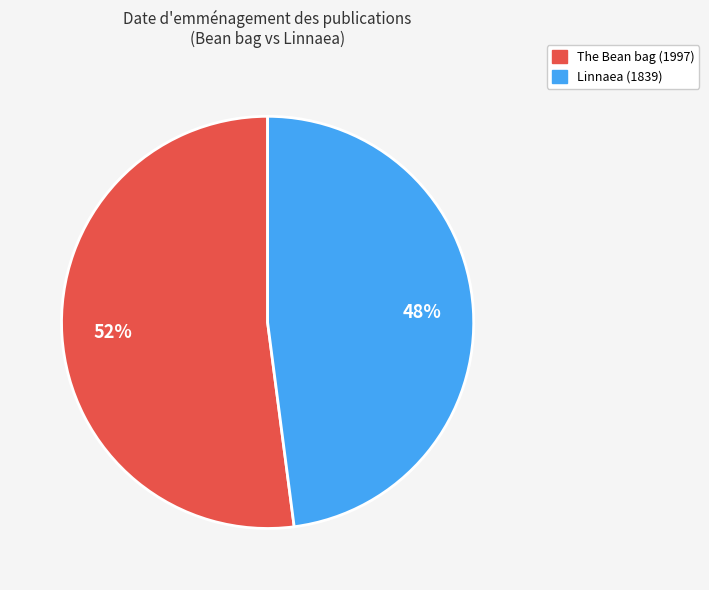

Which category has the smallest portion of the pie?

Linnaea (1839)